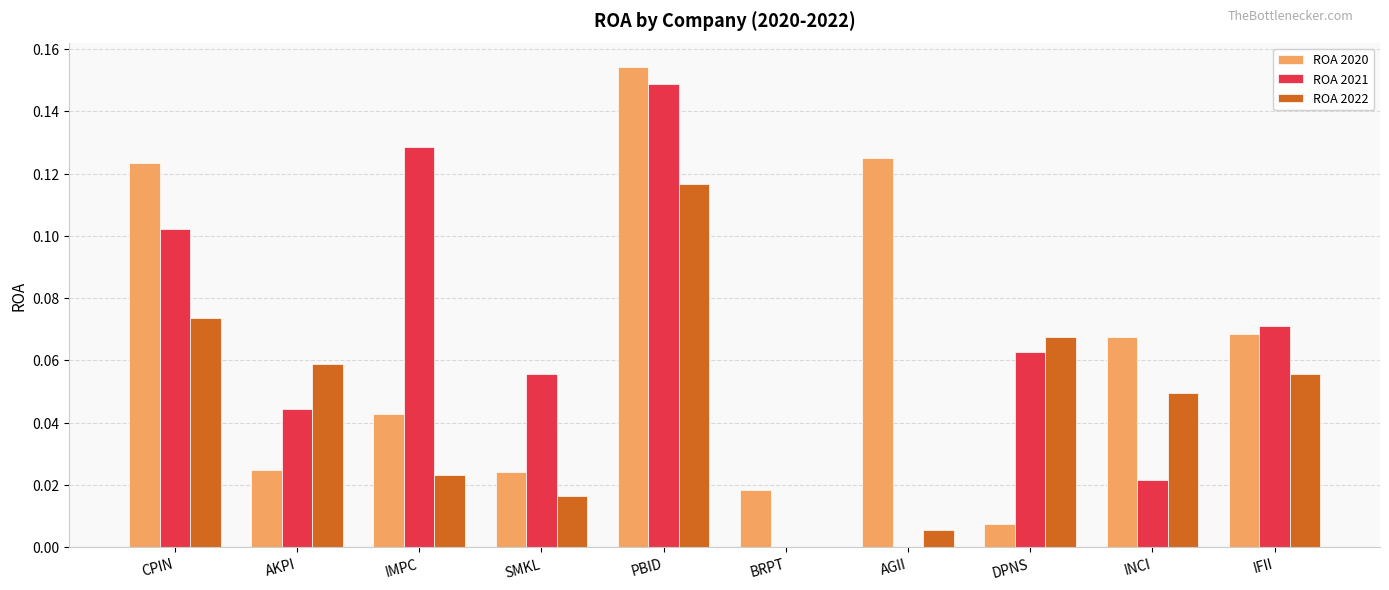

The value of ROA 2021 at INCI is 0.0. True or false?

True